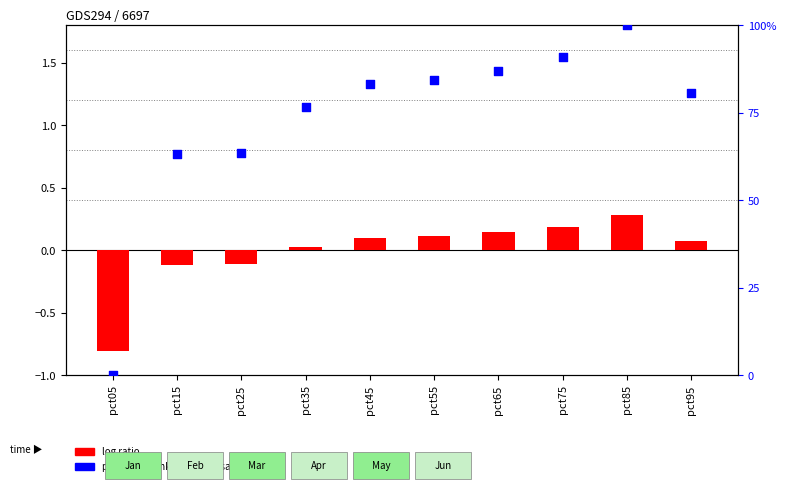

What are all the series names shown in the legend?

log ratio, percentile rank within the sample